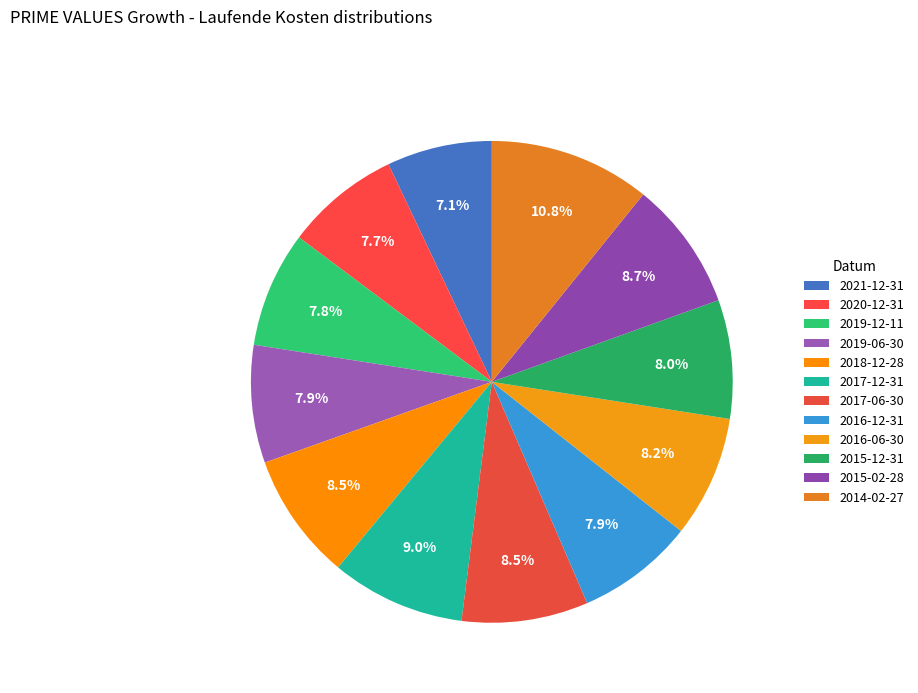

What percentage is the 2015-02-28 slice, to the nearest percent?

9%